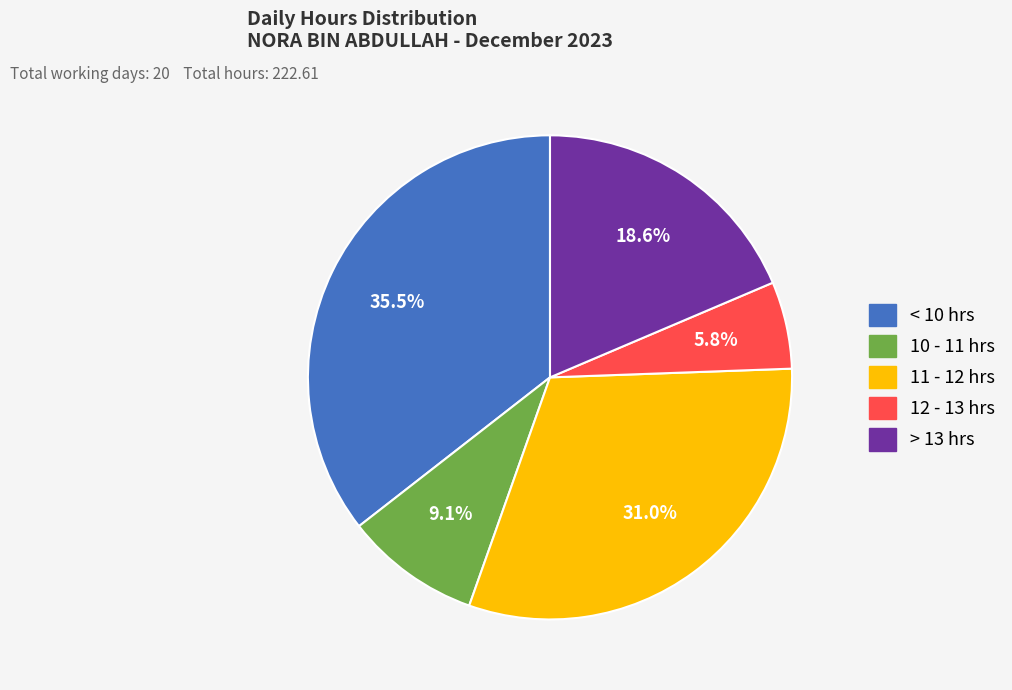

Is there a majority slice in this chart?

No